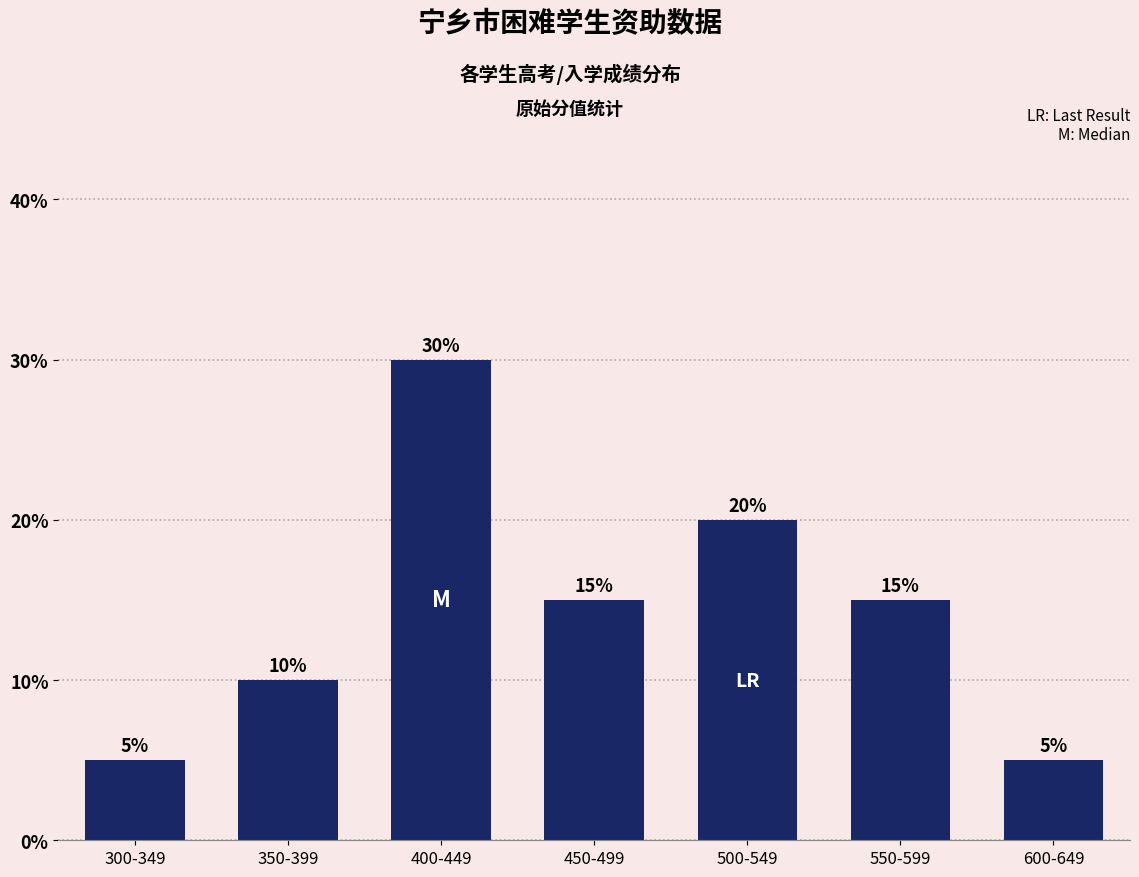

What is the difference between the maximum and minimum values?

25